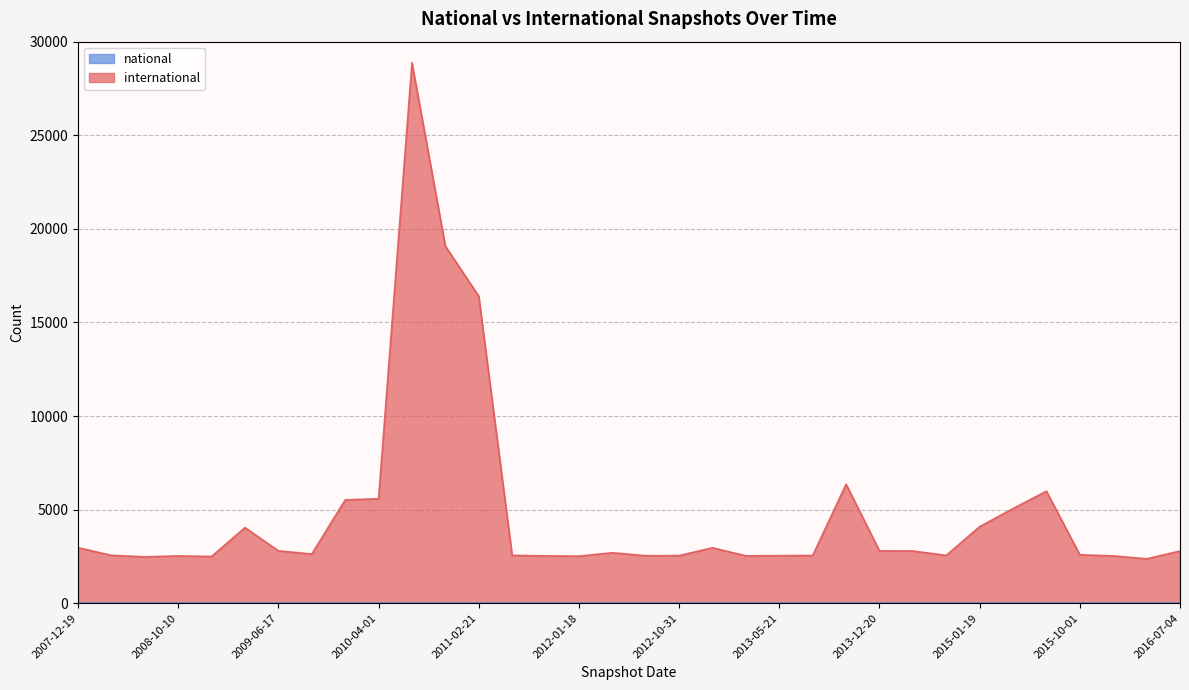

The chart shows a value of 2115 at 2009-04-06. True or false?

False